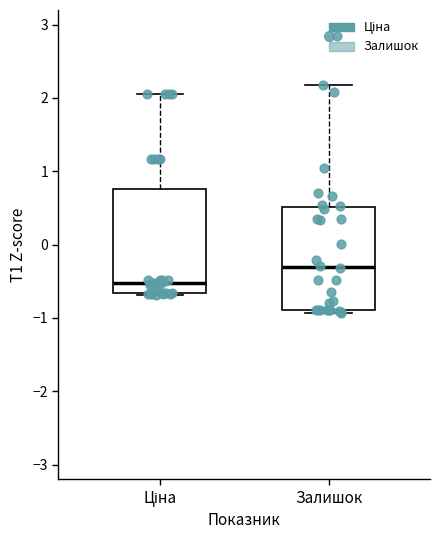

Which box's median line is the highest?

Залишок